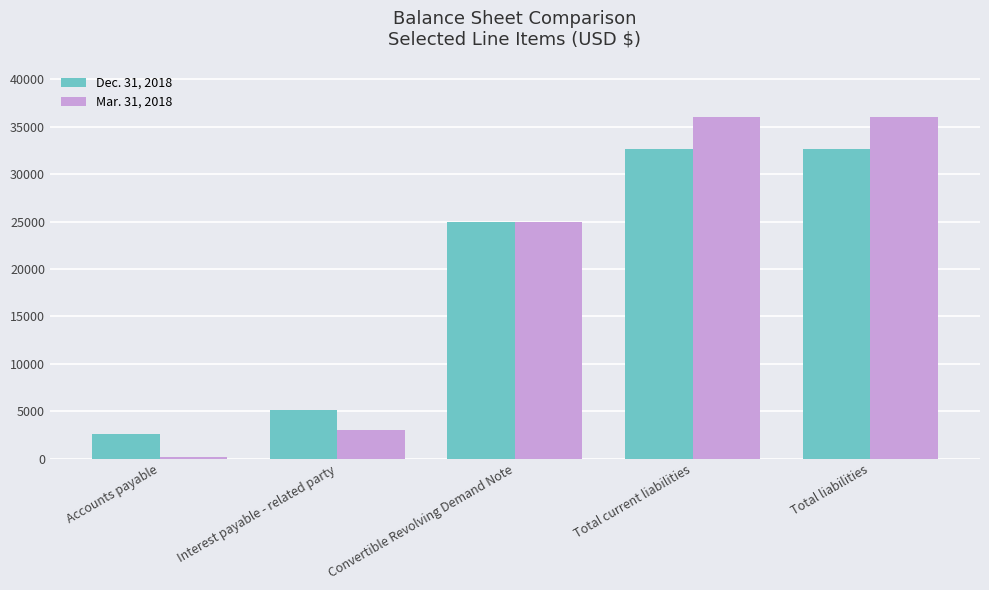

The value of Dec. 31, 2018 at Convertible Revolving Demand Note is 13553. True or false?

False